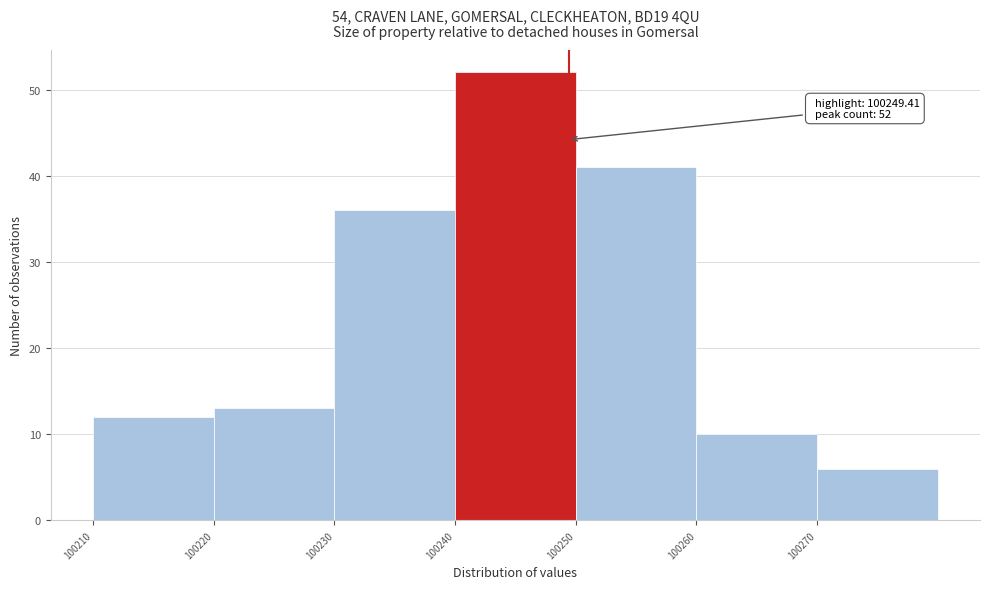

Over which range of the x-axis is the bar tallest?

100240 to 100250